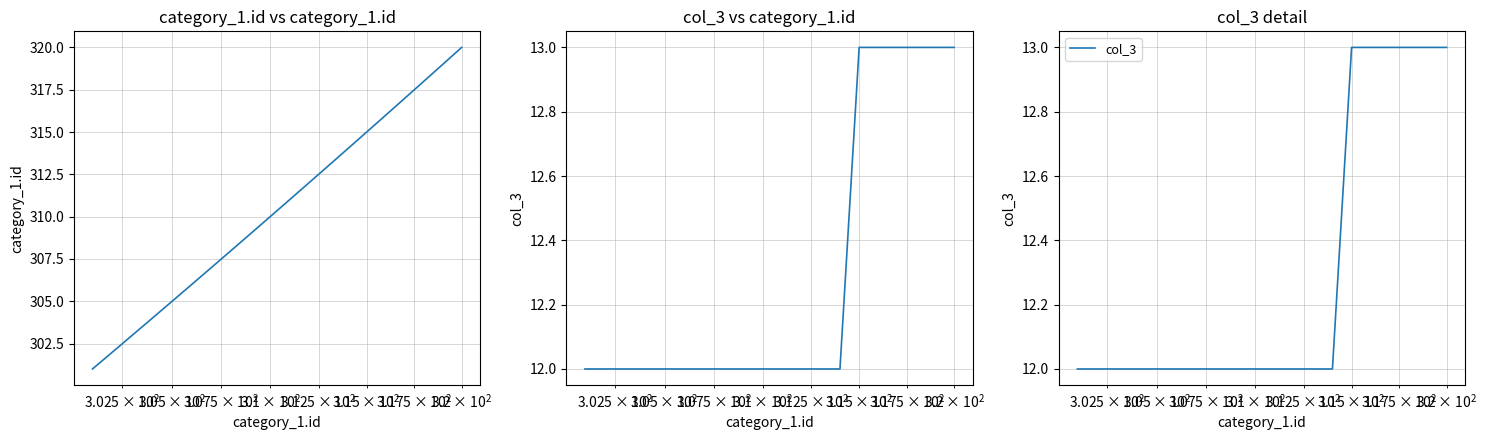

List the series in order of their overall mean, highest first.

category_1.id, col_3